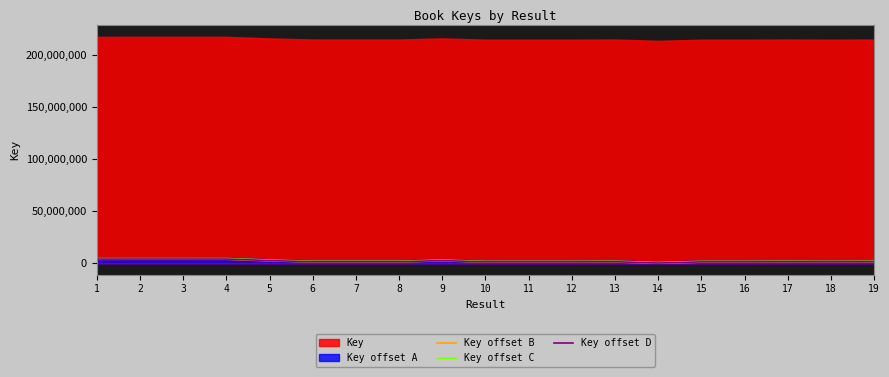

The value of Key offset C at 15 is 666537. True or false?

False